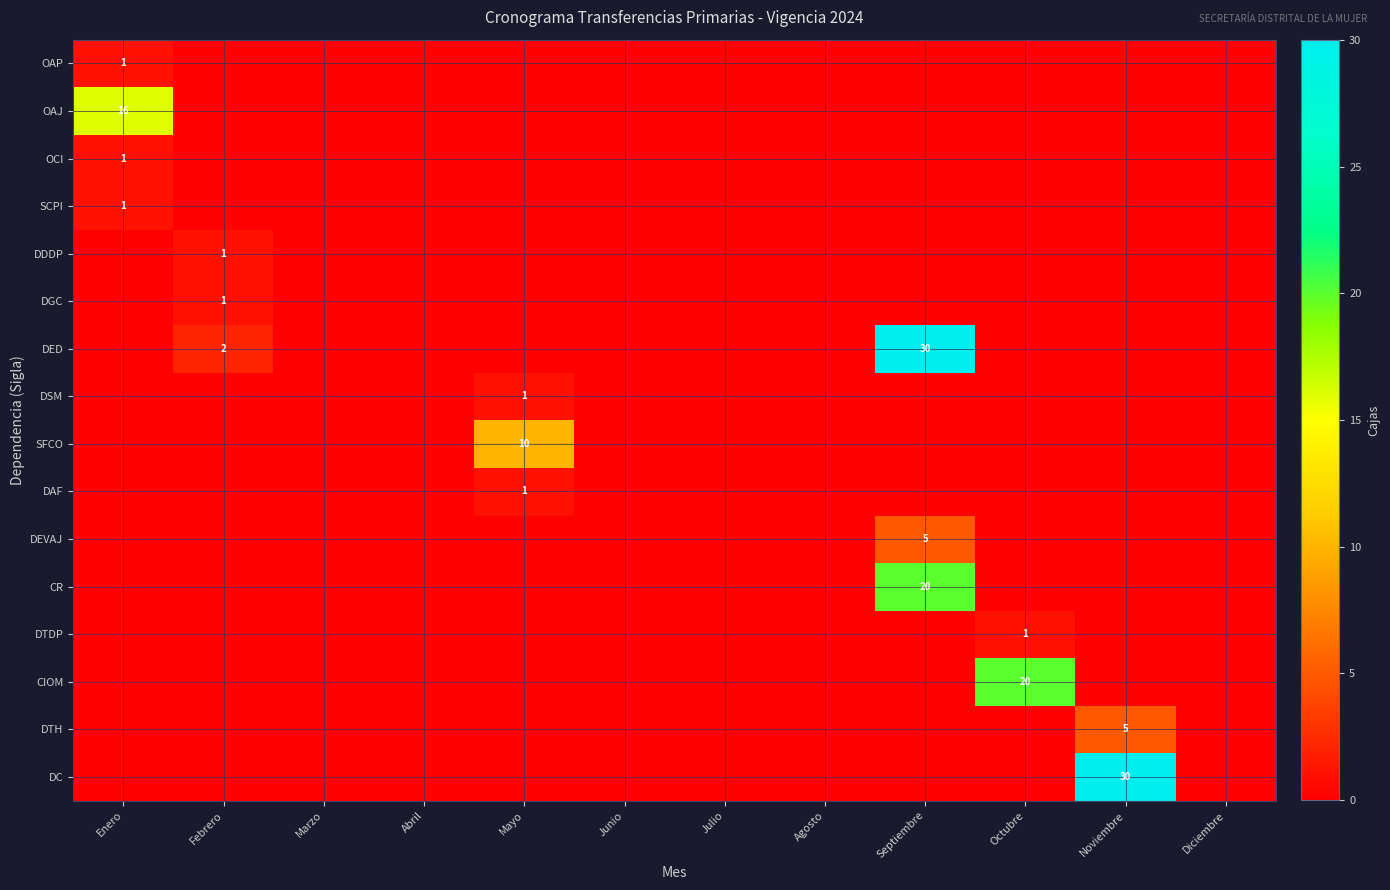

Which series has the largest range (max minus min)?

DED